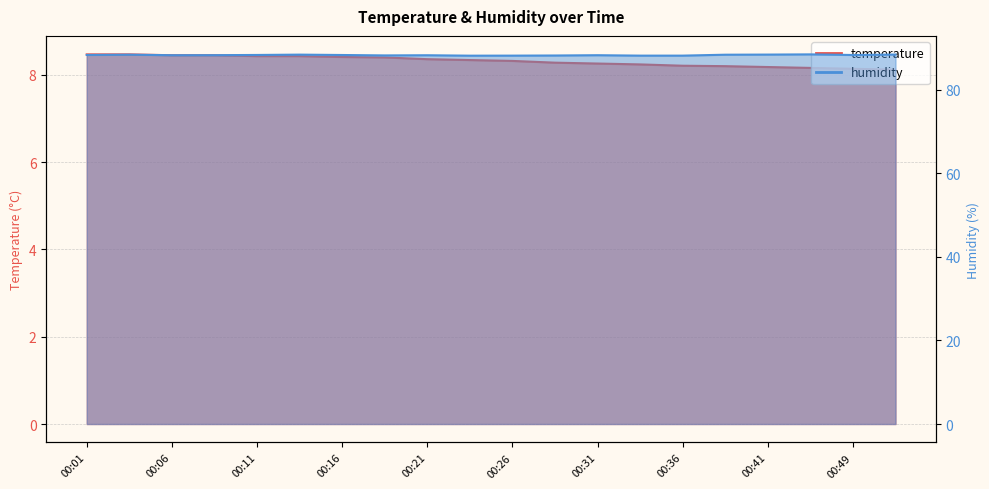

What is the maximum value for temperature?

8.5